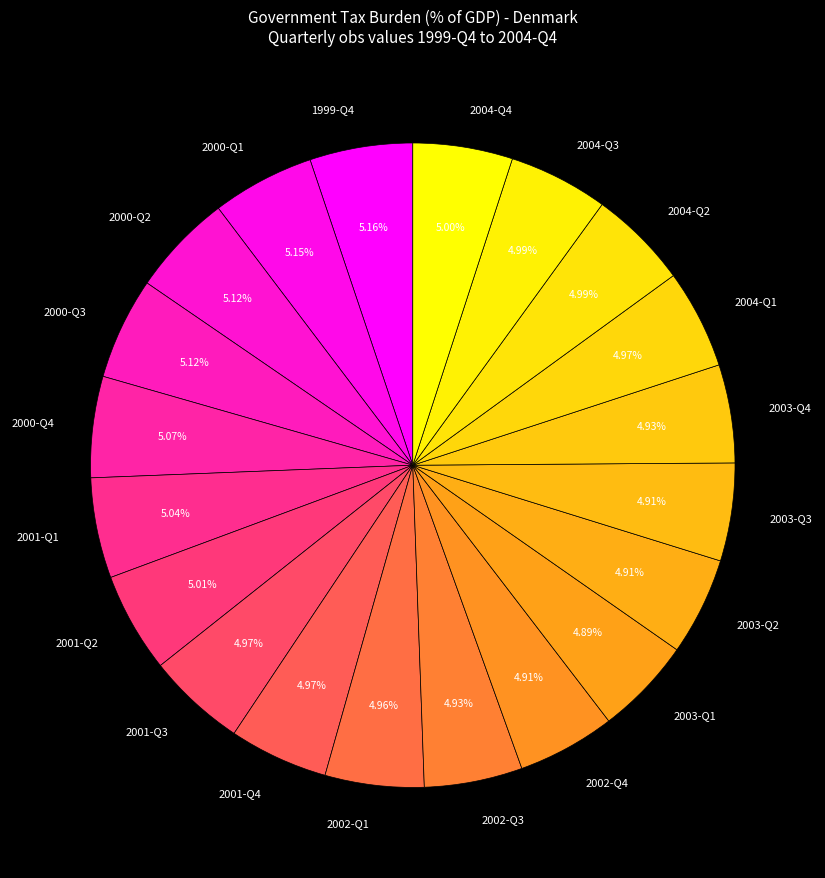

To the nearest percent, what percentage of the pie is 2004-Q2?

5%